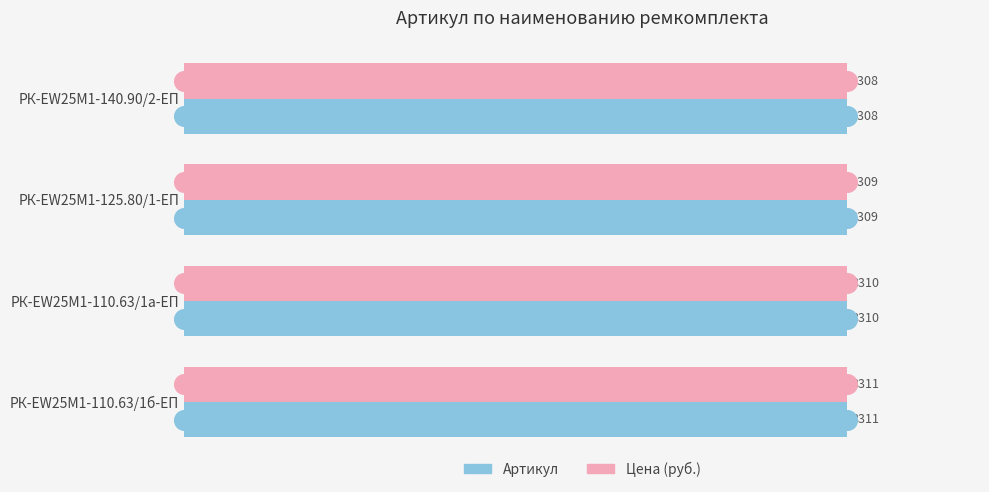

Which series has the widest spread of Y values?

Артикул